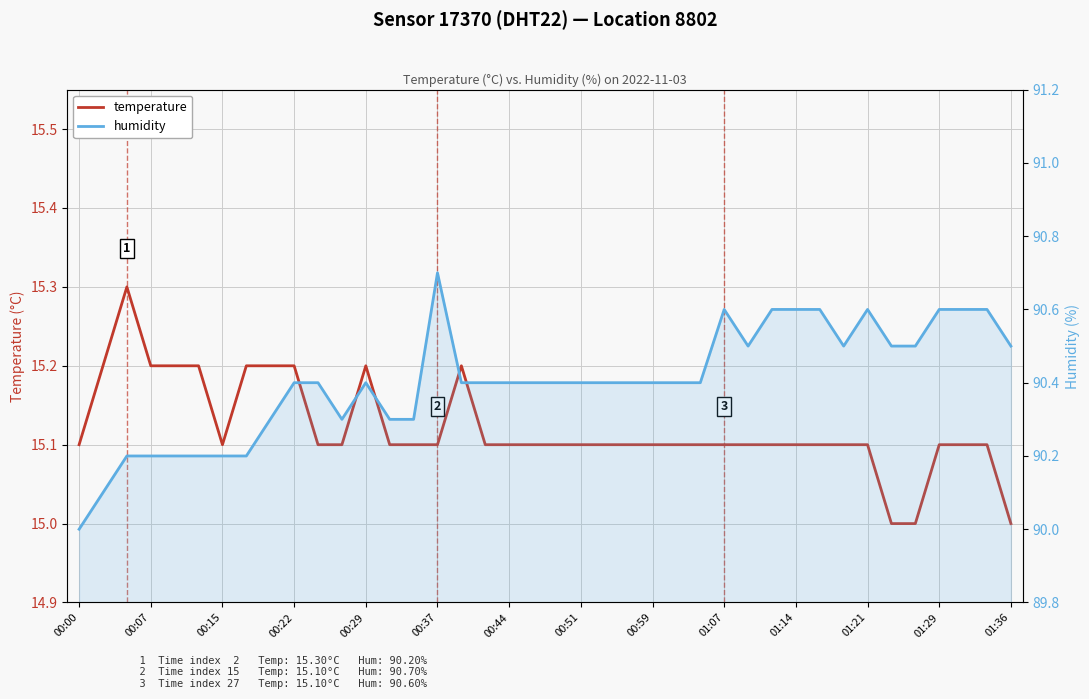

True or false: humidity has more than 2 points higher than both neighbors.

True